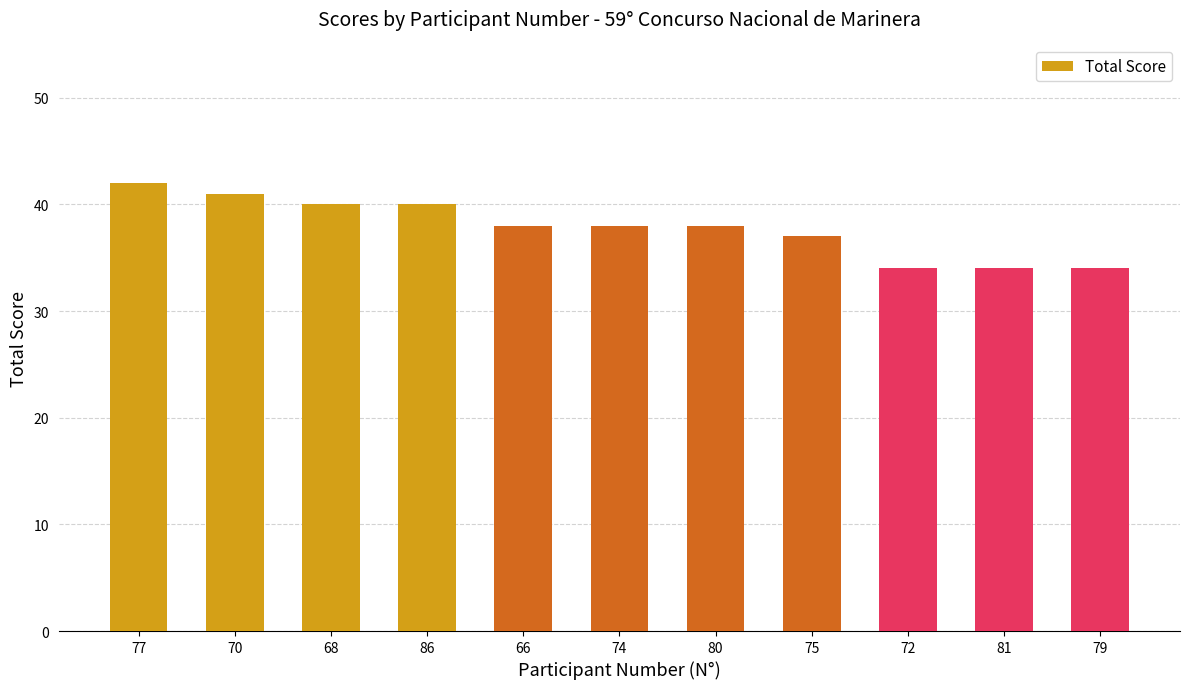

Is it true that the value at 86 is 11?

False